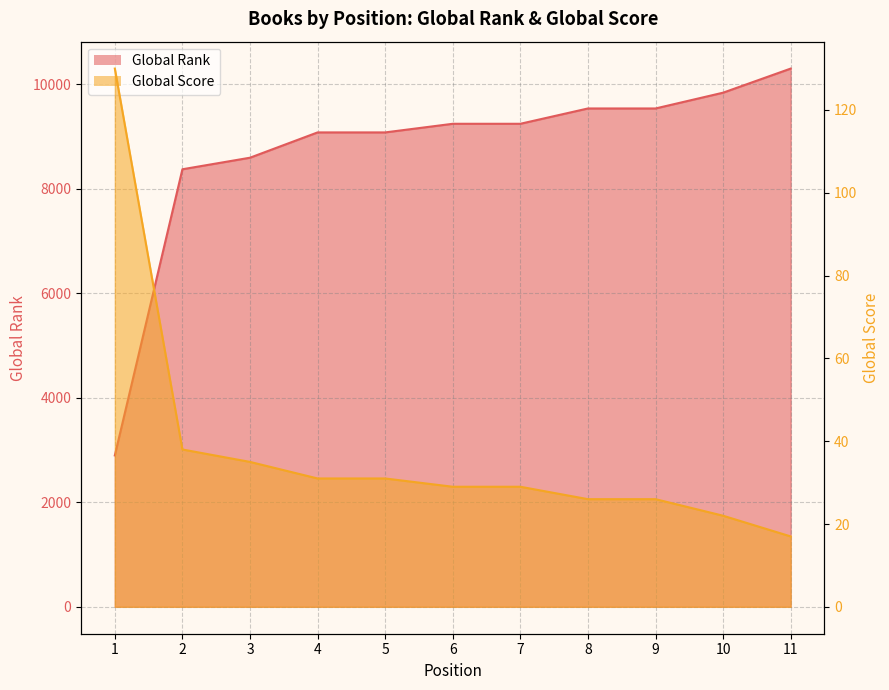

Reading right to left, list all the values displayed in this chart.

Global Rank: 10296	9835	9533	9533	9240	9240	9075	9075	8591	8370	2896
Global Score: 17	22	26	26	29	29	31	31	35	38	130